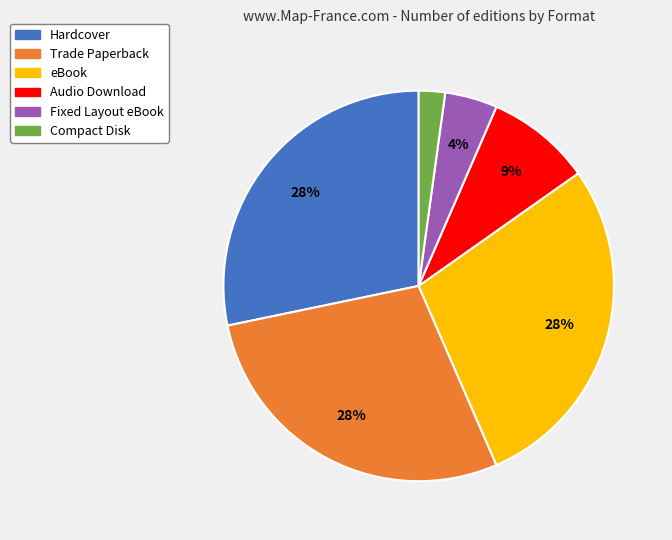

Count the number of slices in the pie.

6